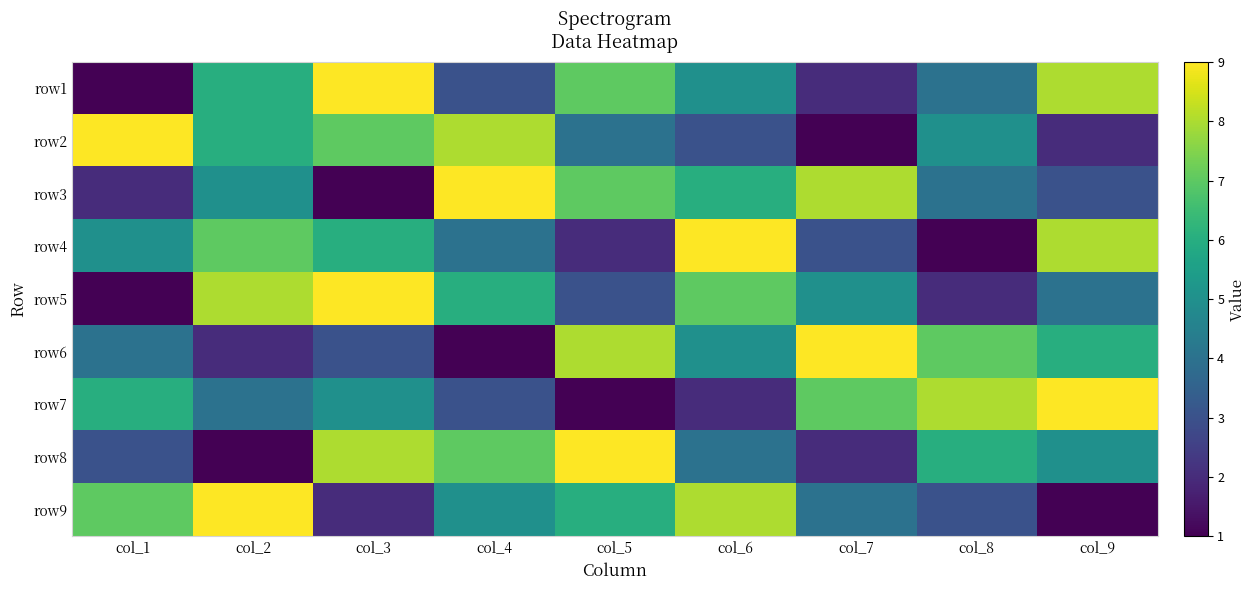

What is the total value across all series at col_3?

50